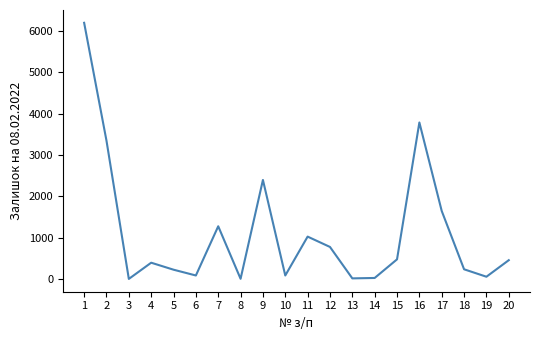

What is the difference between the values at 9 and 11?

1370